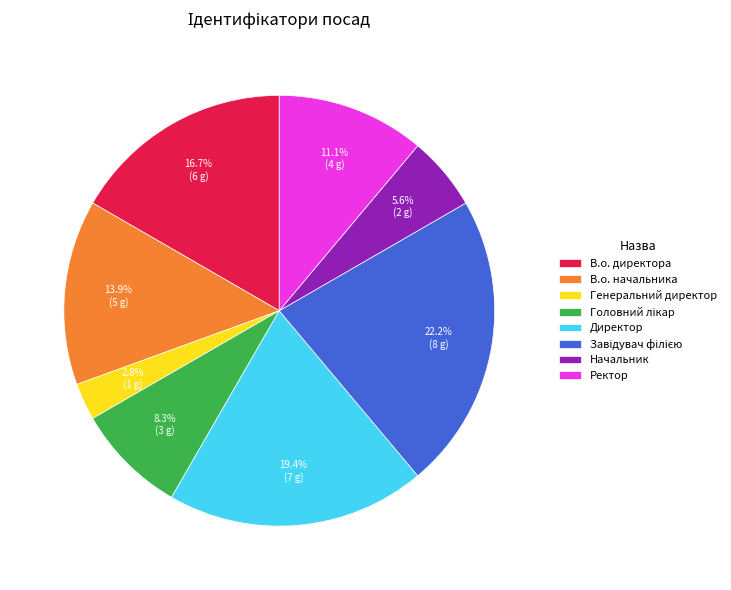

How many slices are in this pie chart?

8